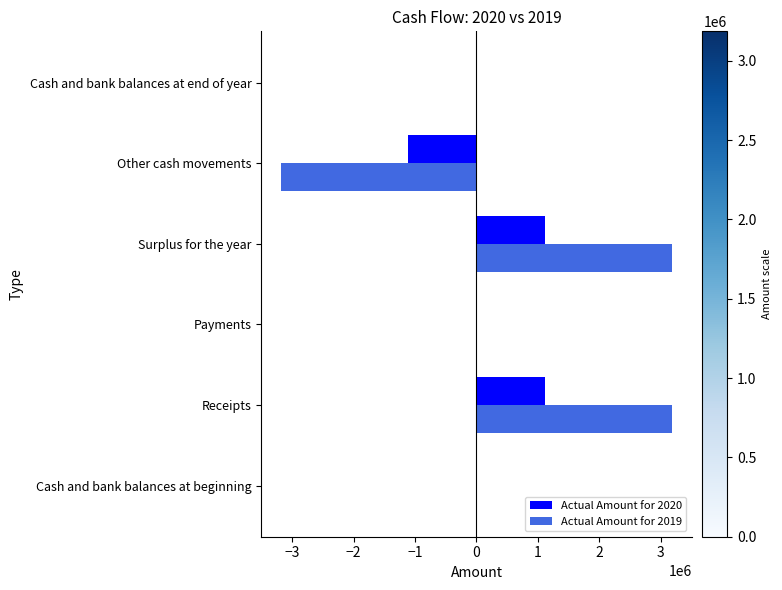

The Actual Amount for 2019 series shows 0 at Cash and bank balances at end of year. True or false?

True